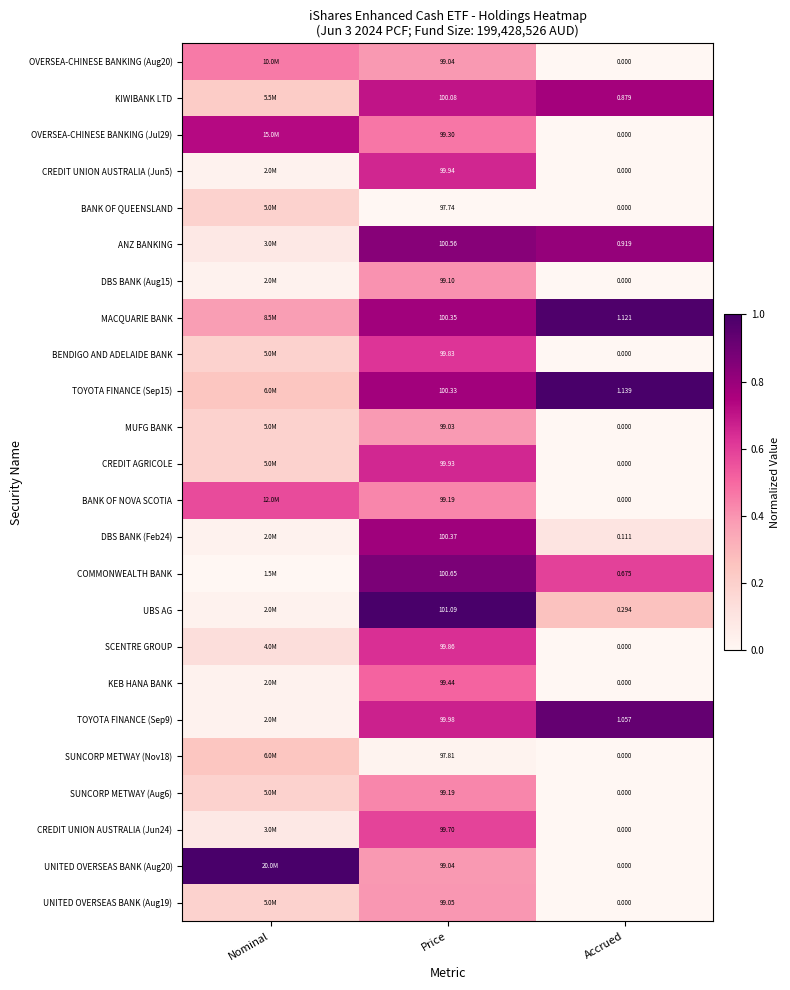

Is the value of UBS AG at Price greater than the value of CREDIT UNION AUSTRALIA (Jun5) at Price?

Yes